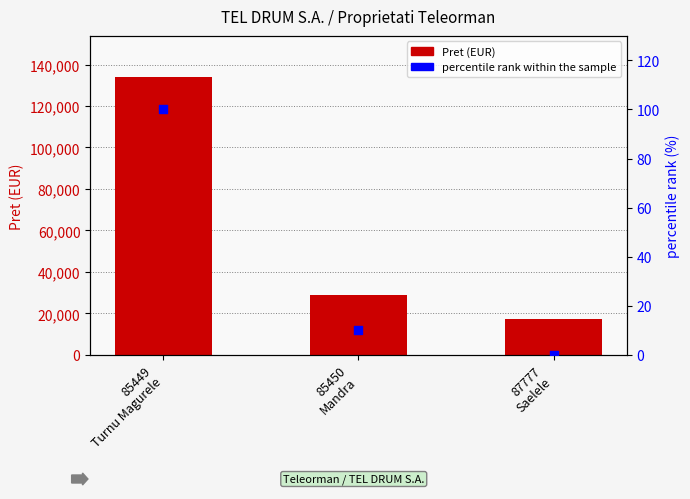

At how many categories does at least one series exceed 17312?

2